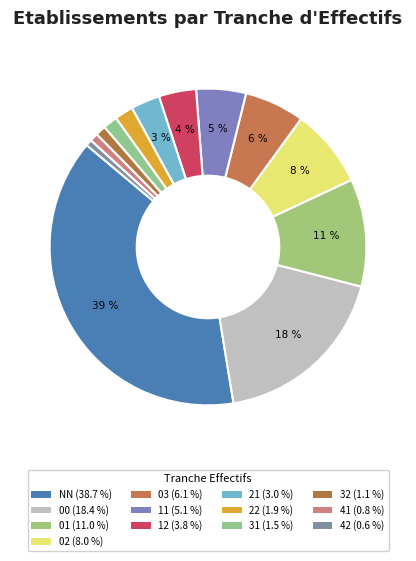

To the nearest percent, what is the combined percentage of 22 and 00?

20%